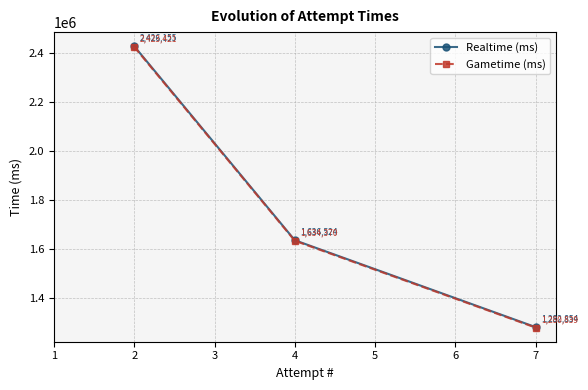

How many categories are shown in the chart?

3